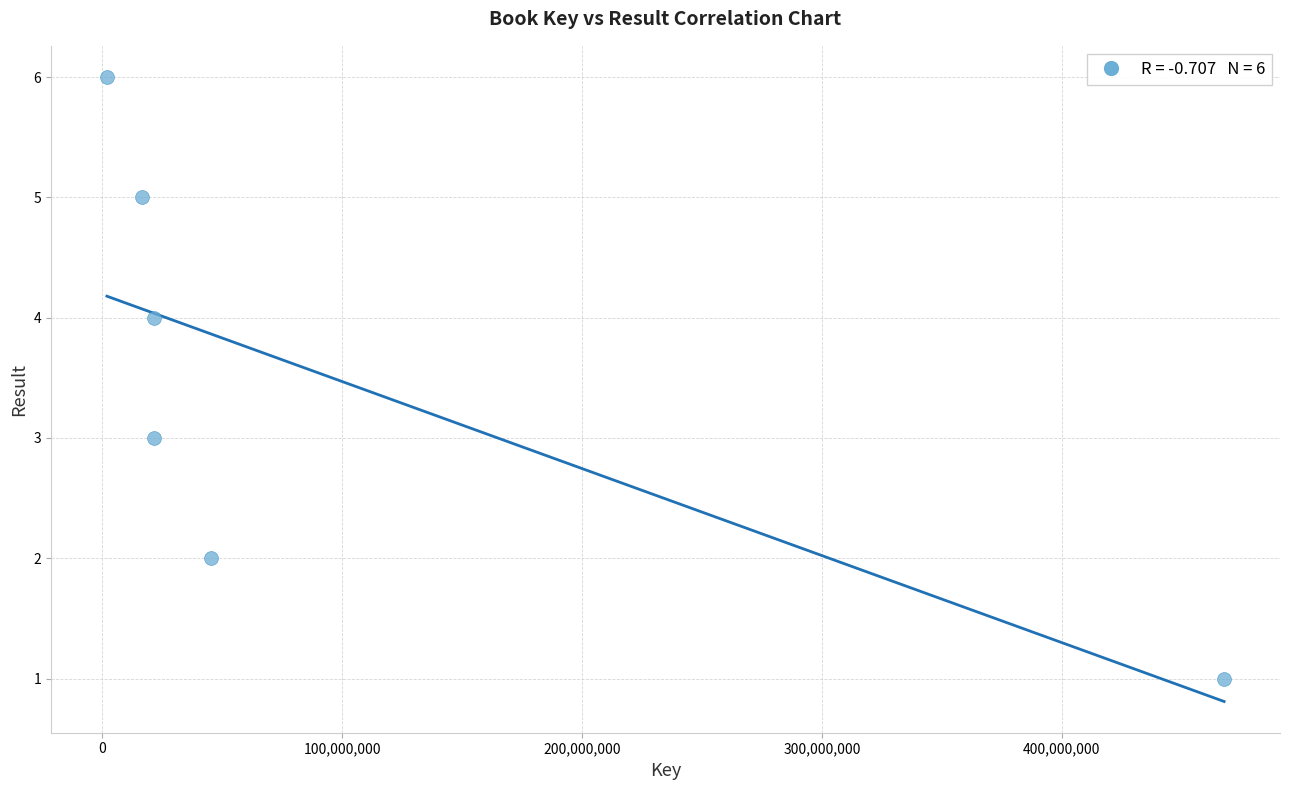

What is the average Y value?

4